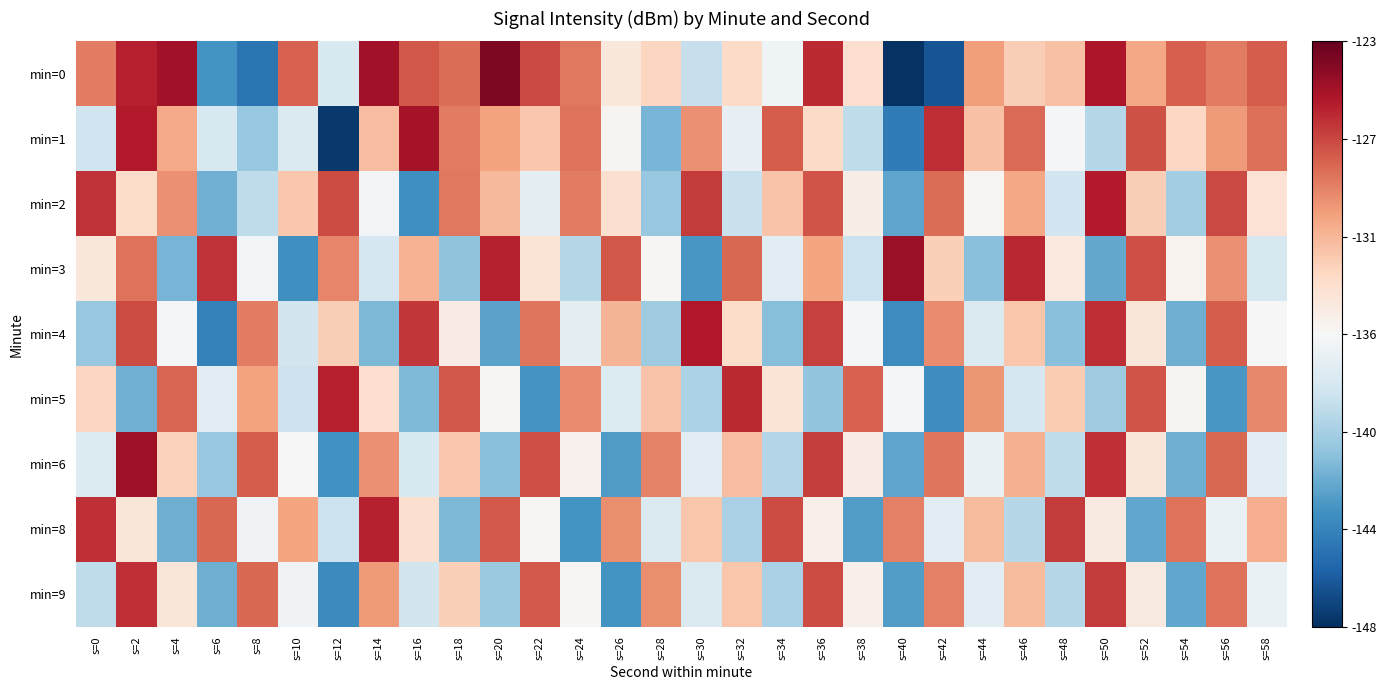

List the series in order of their peak value, highest first.

min=0, min=3, min=6, min=1, min=4, min=2, min=5, min=8, min=9